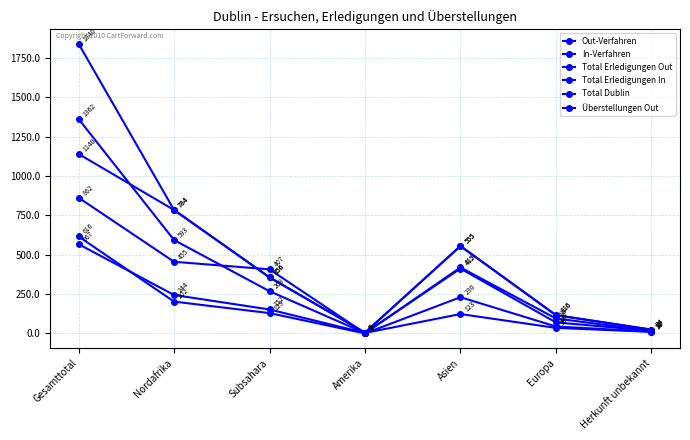

What is the label of the 4th point from the left?

Amerika